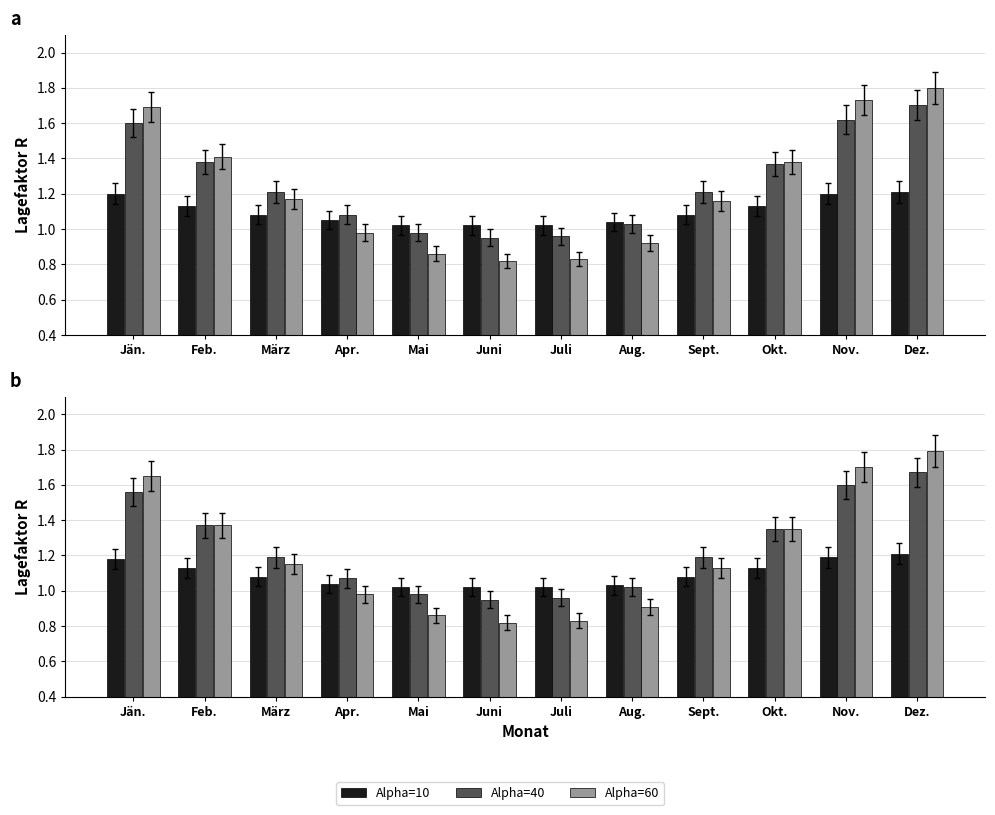

Between März and Mai, which is larger?

März